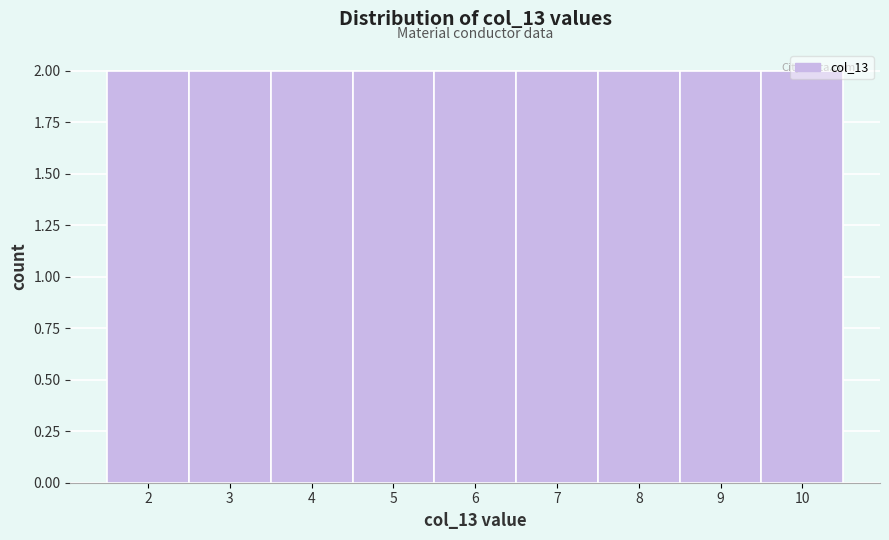

How tall is the bar that spans 8.5 to 9.5 on the x-axis? The values are not printed on the chart, so give them approximately, as read against the axis.

2